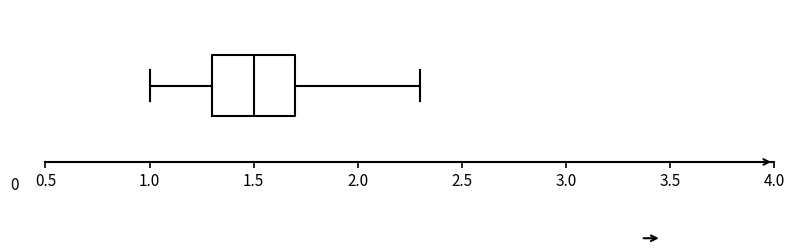

Read this box plot against the x-axis: the position of the median line, the range covered by the box, and the ends of both whiskers. The values are not printed on the chart, so give them approximately, as read against the axis.

median 1.5, box 1.3 to 1.7, whiskers 1.0 to 2.3